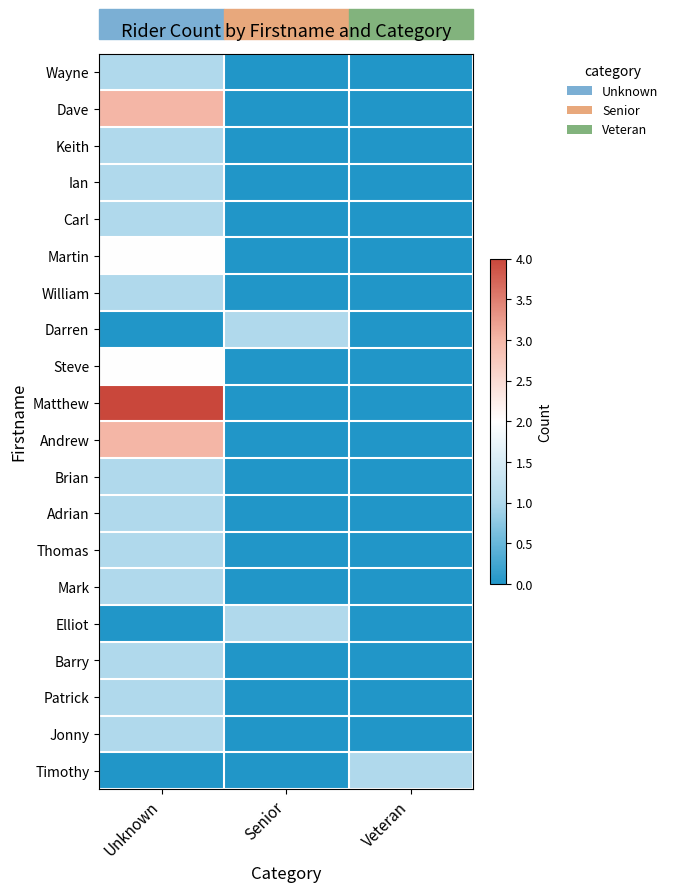

Rank the series by their maximum value, from lowest to highest.

Wayne, Keith, Ian, Carl, William, Darren, Brian, Adrian, Thomas, Mark, Elliot, Barry, Patrick, Jonny, Timothy, Martin, Steve, Dave, Andrew, Matthew